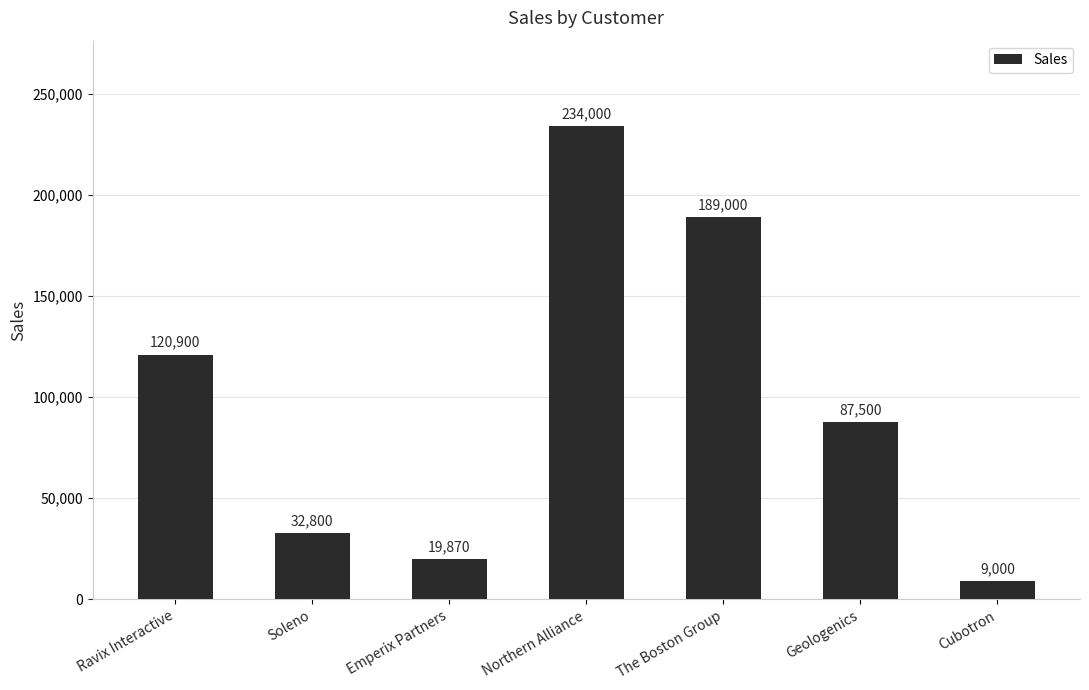

What value does the data have at Cubotron?

9000